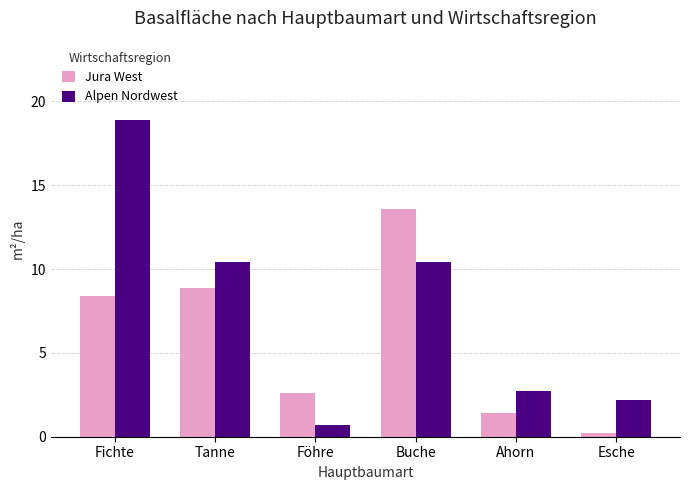

What is the spread (max minus min) of values at Esche?

2.0